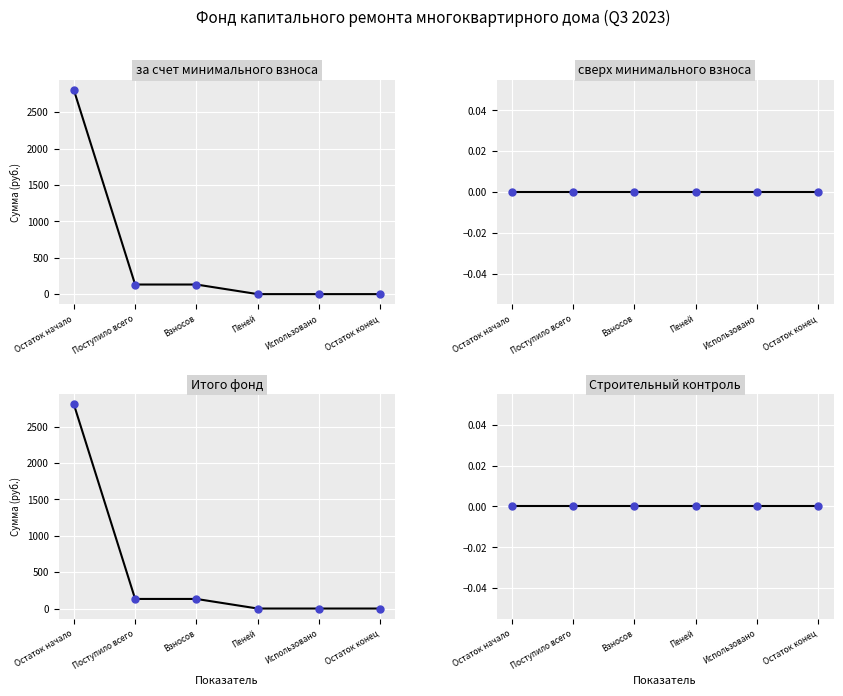

At how many categories does at least one series exceed 47?

3